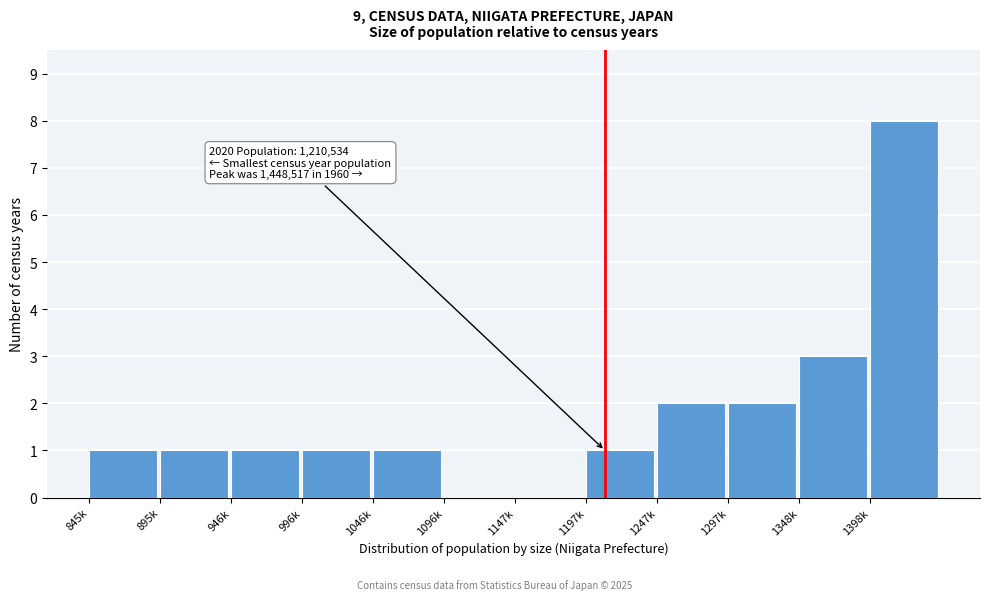

Reading left to right, transcribe all the data shown in this chart.

845k=1	895k=1	946k=1	996k=1	1046k=1	1096k=0	1147k=0	1197k=1	1247k=2	1297k=2	1348k=3	1398k=8